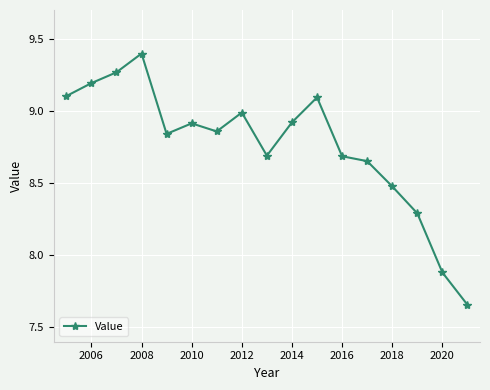

What is the greatest value displayed?

9.4